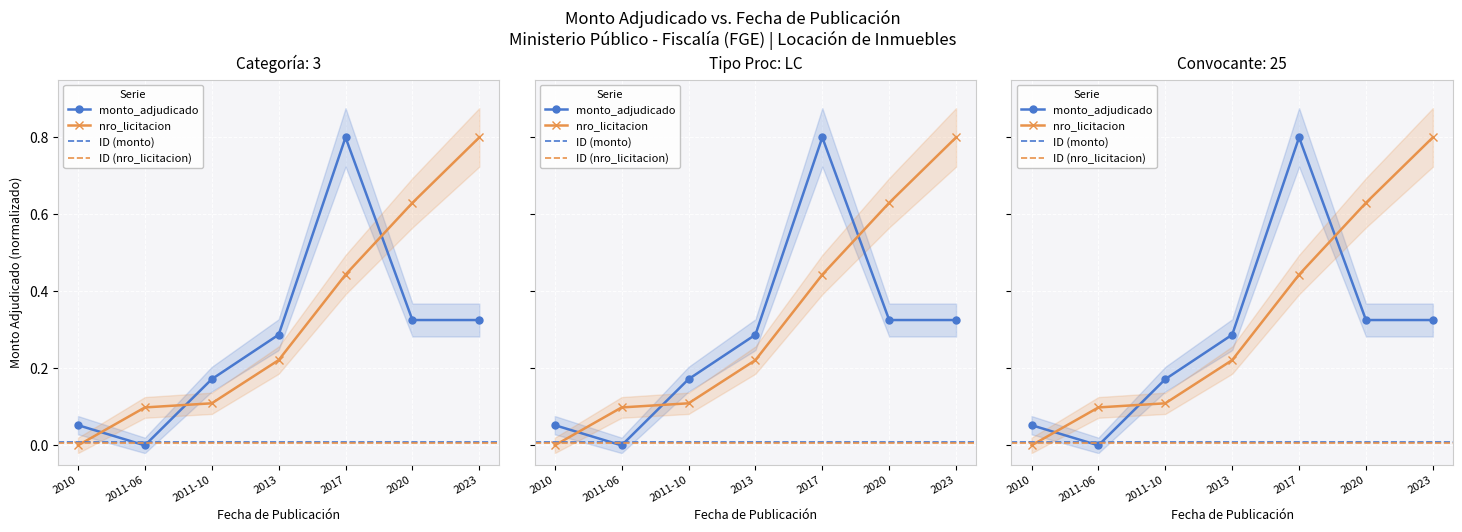

What is the total value across all series at 2017?

1.2